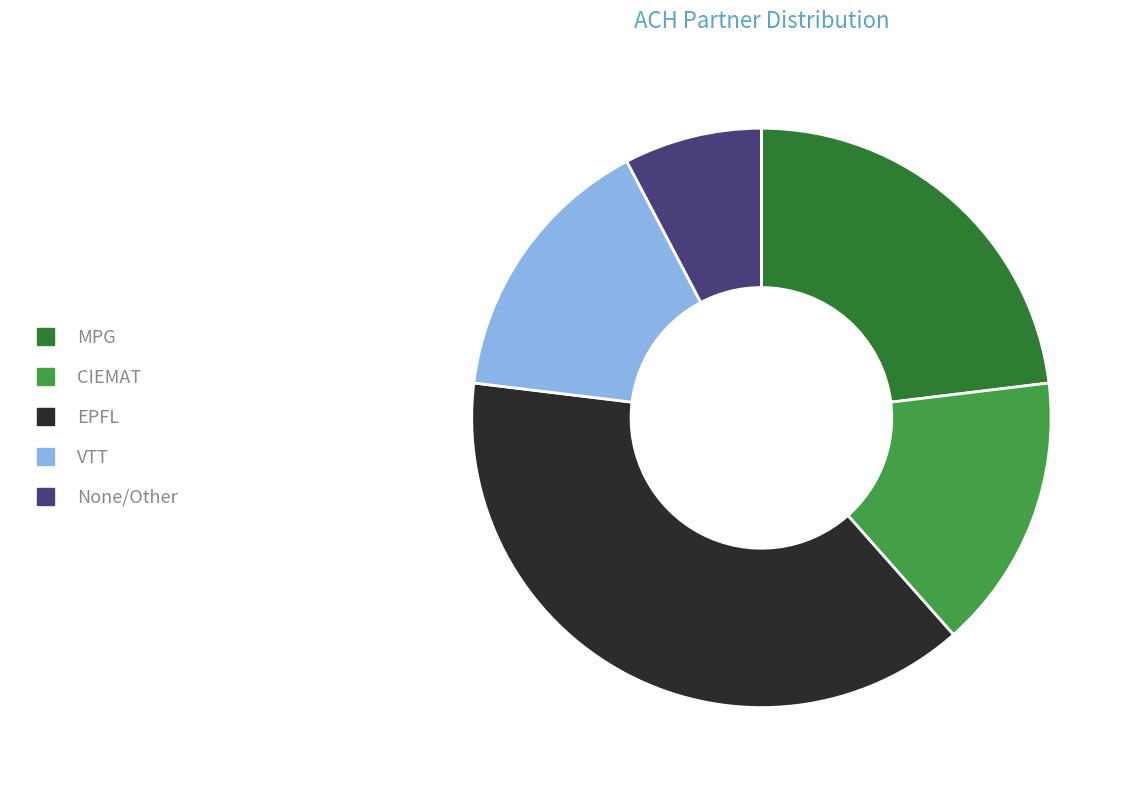

Which category has the smallest portion of the pie?

None/Other